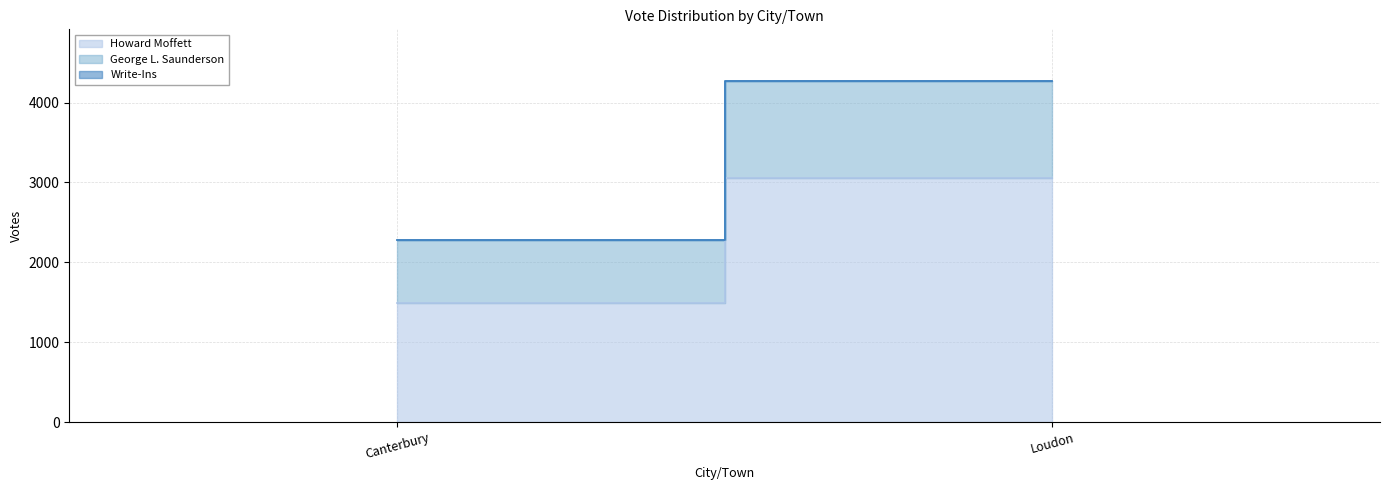

What is the greatest value displayed?

3060